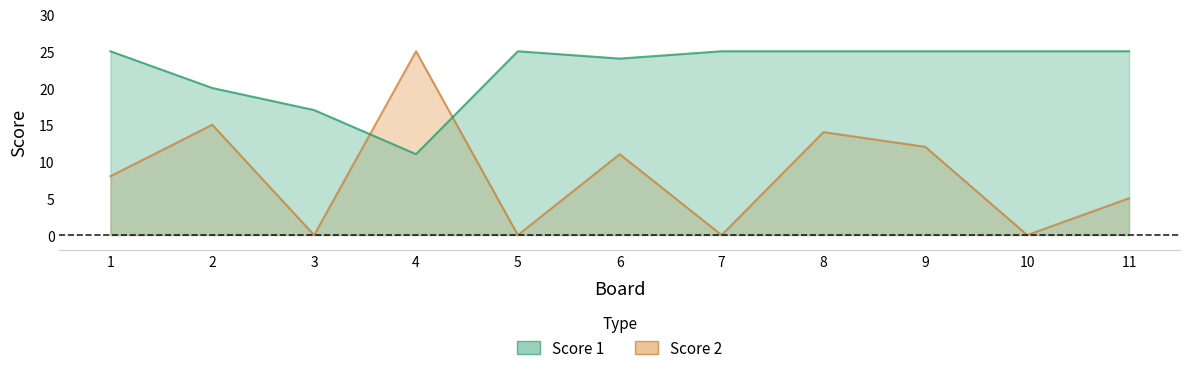

What are all the series names shown in the legend?

Score 1, Score 2